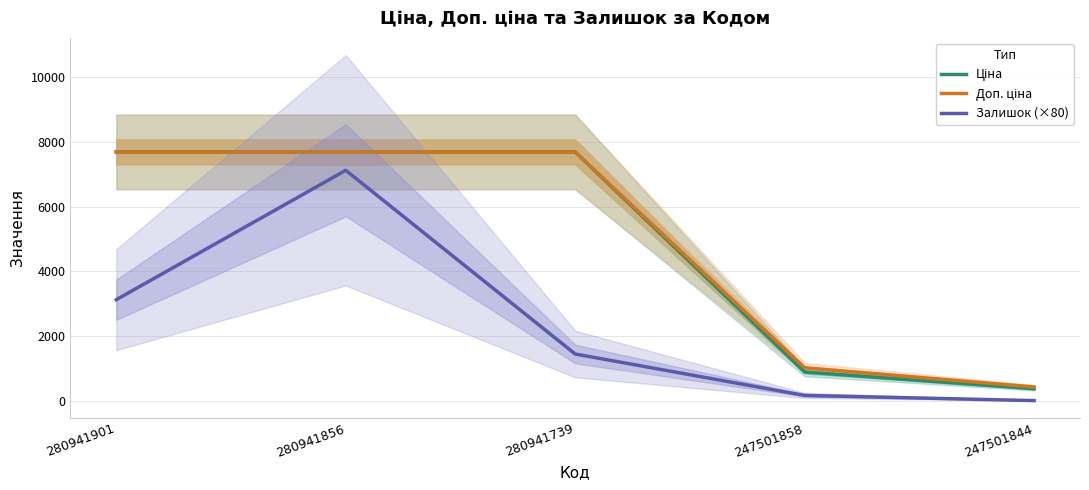

How many data points does each series have?

5